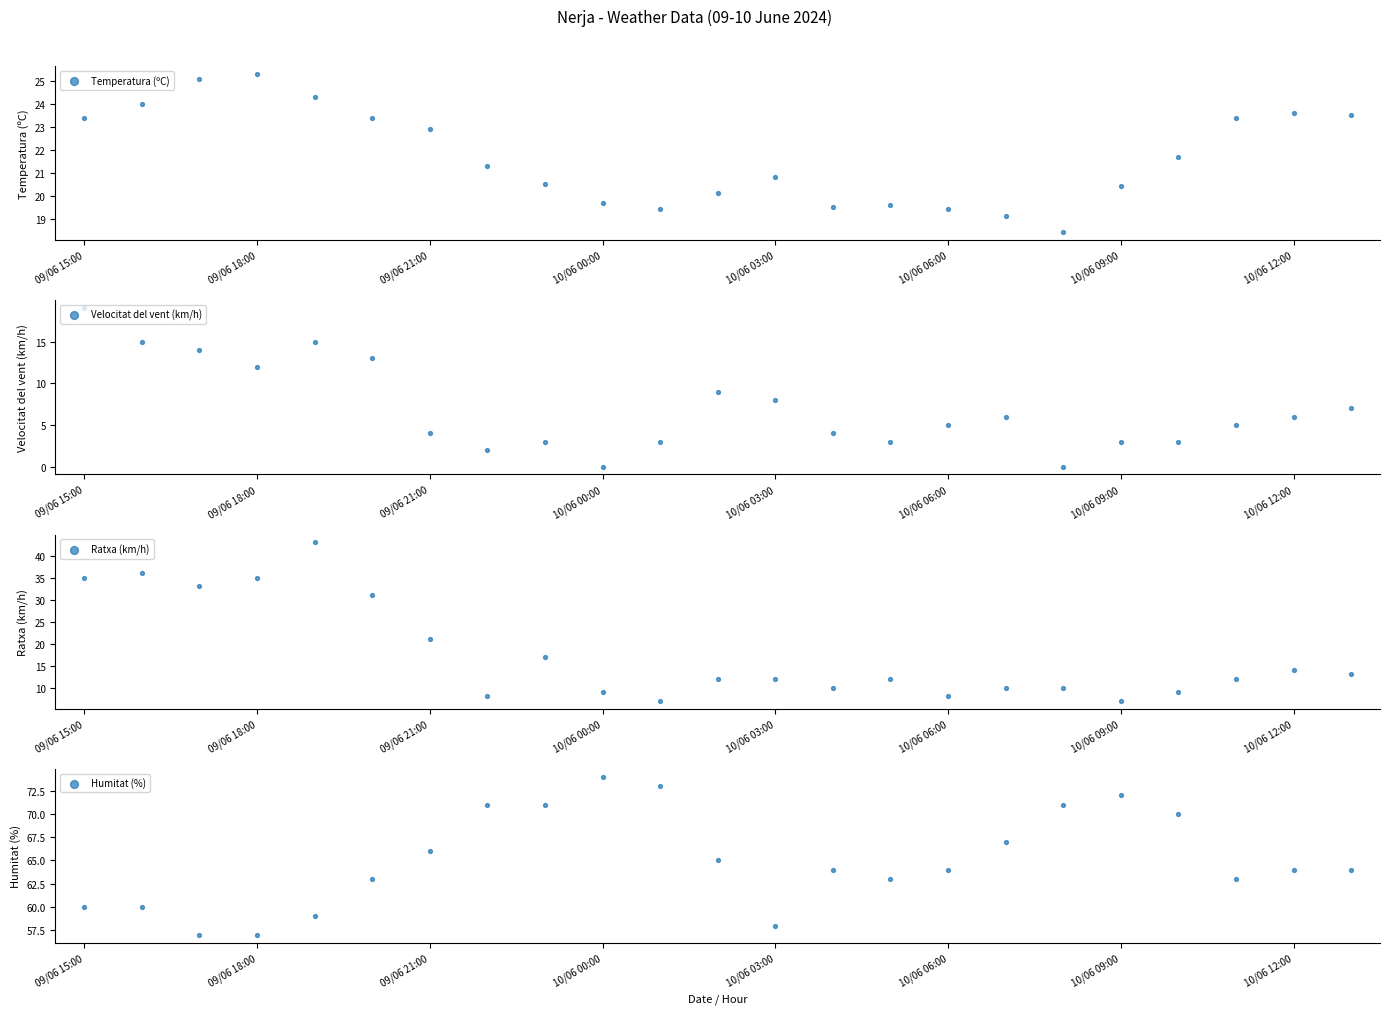

Which series has the largest total across all categories?

Humitat (%)